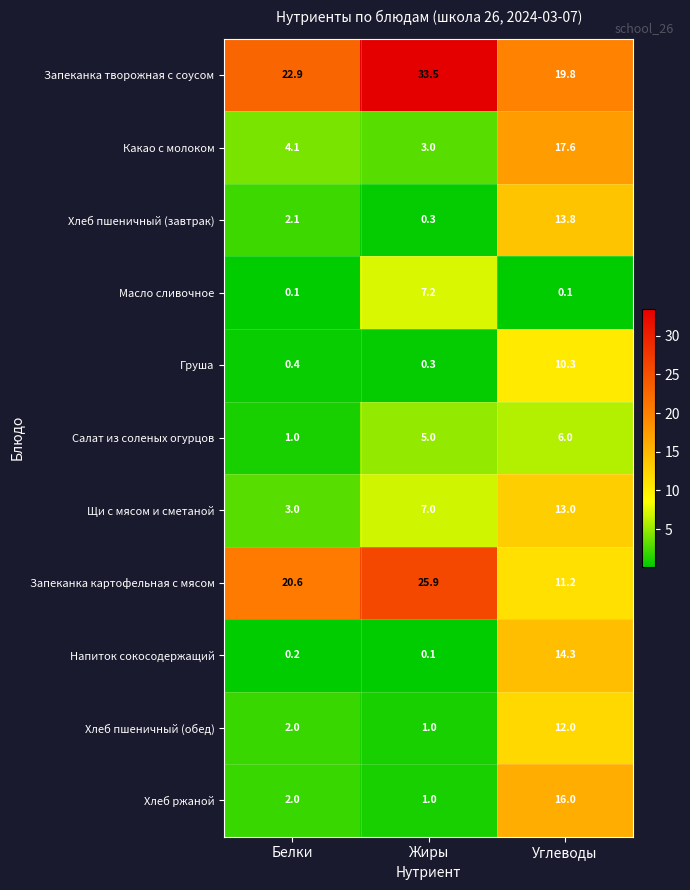

Rank the series by their maximum value, from highest to lowest.

Запеканка творожная с соусом, Запеканка картофельная с мясом, Какао с молоком, Хлеб ржаной, Напиток сокосодержащий, Хлеб пшеничный (завтрак), Щи с мясом и сметаной, Хлеб пшеничный (обед), Груша, Масло сливочное, Салат из соленых огурцов